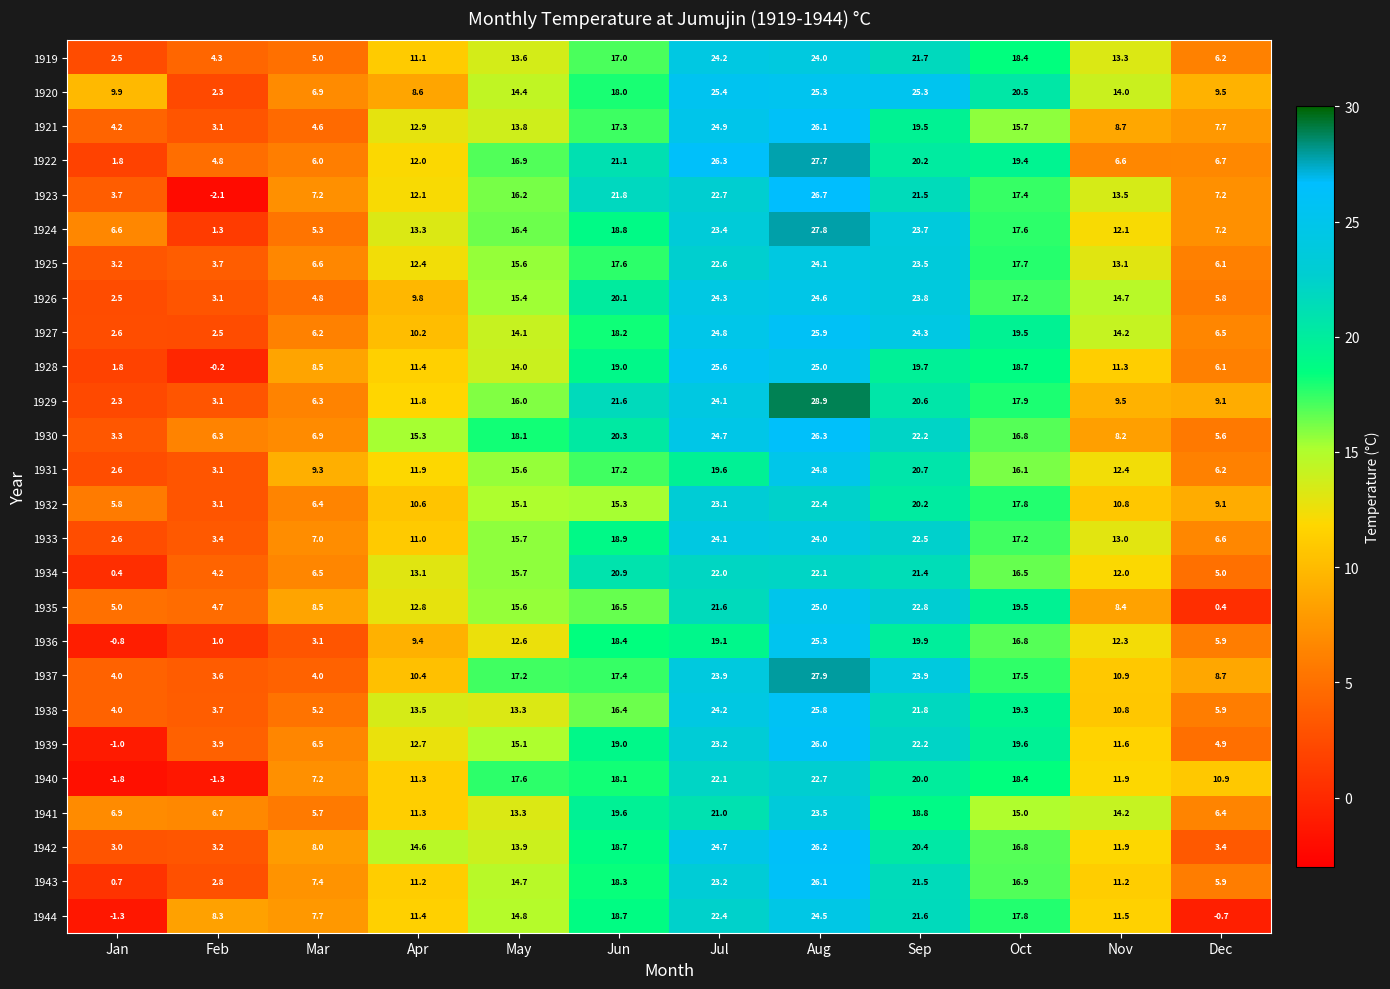

What is the approximate value of 1930 at Jan?

3.3